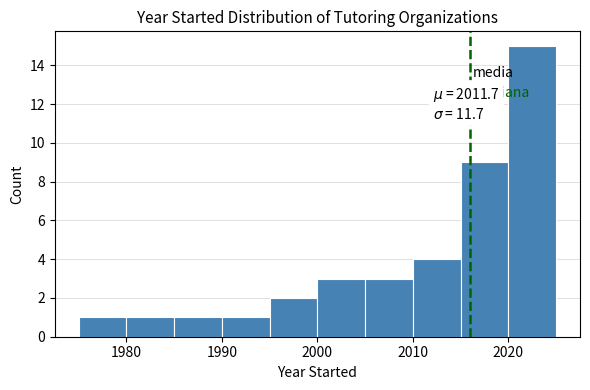

Over which range of the x-axis is the bar tallest?

2020 to 2025